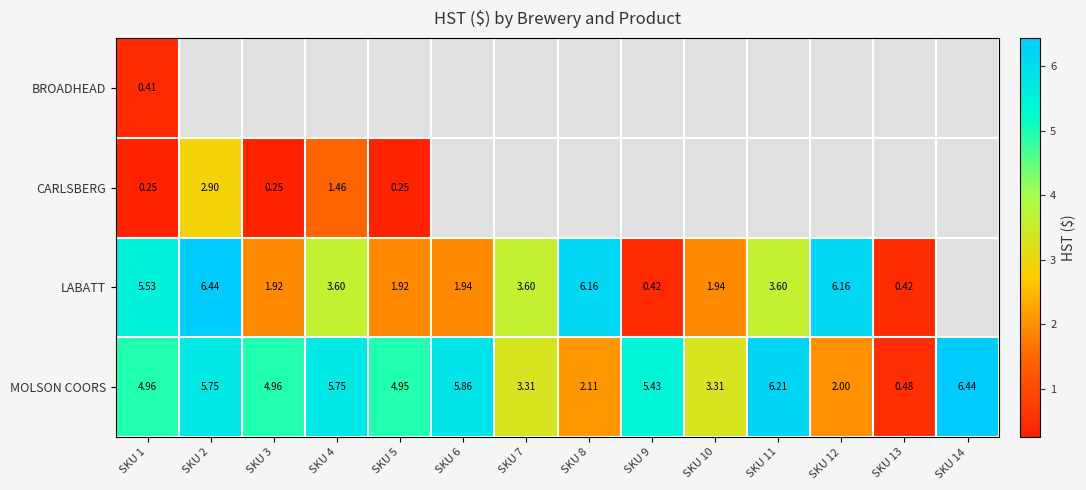

Rank the series at SKU 1 from lowest to highest value.

CARLSBERG, BROADHEAD, MOLSON COORS, LABATT